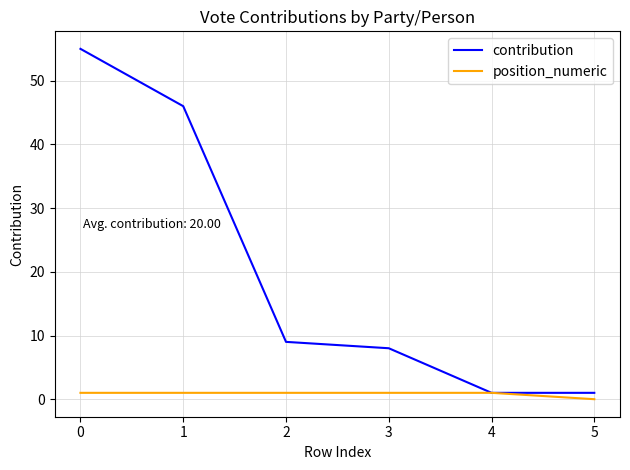

What is the total value across all series at 4?

2